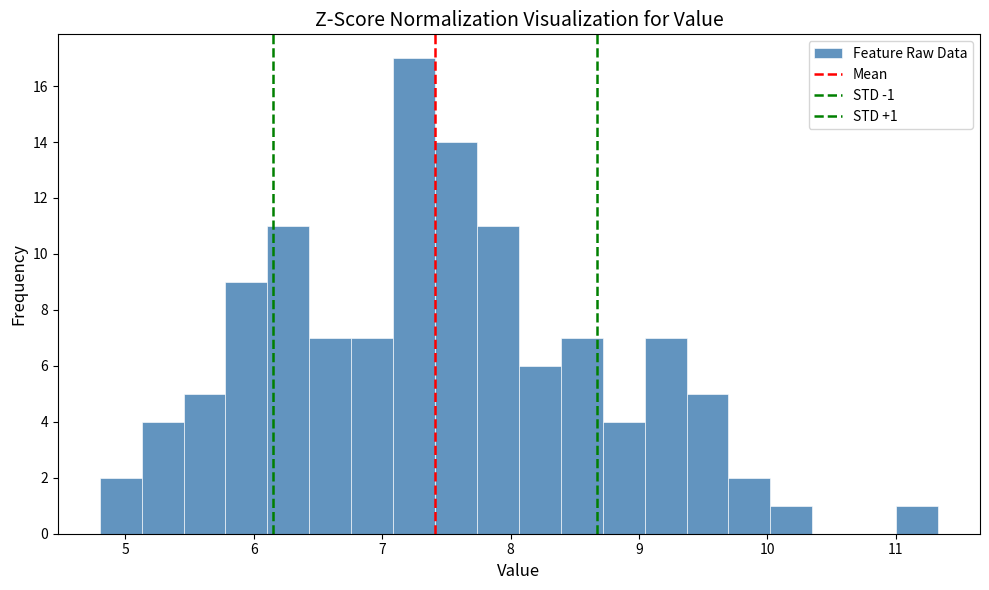

Read against the x-axis, roughly where is the centre of the tallest bar?

7.2